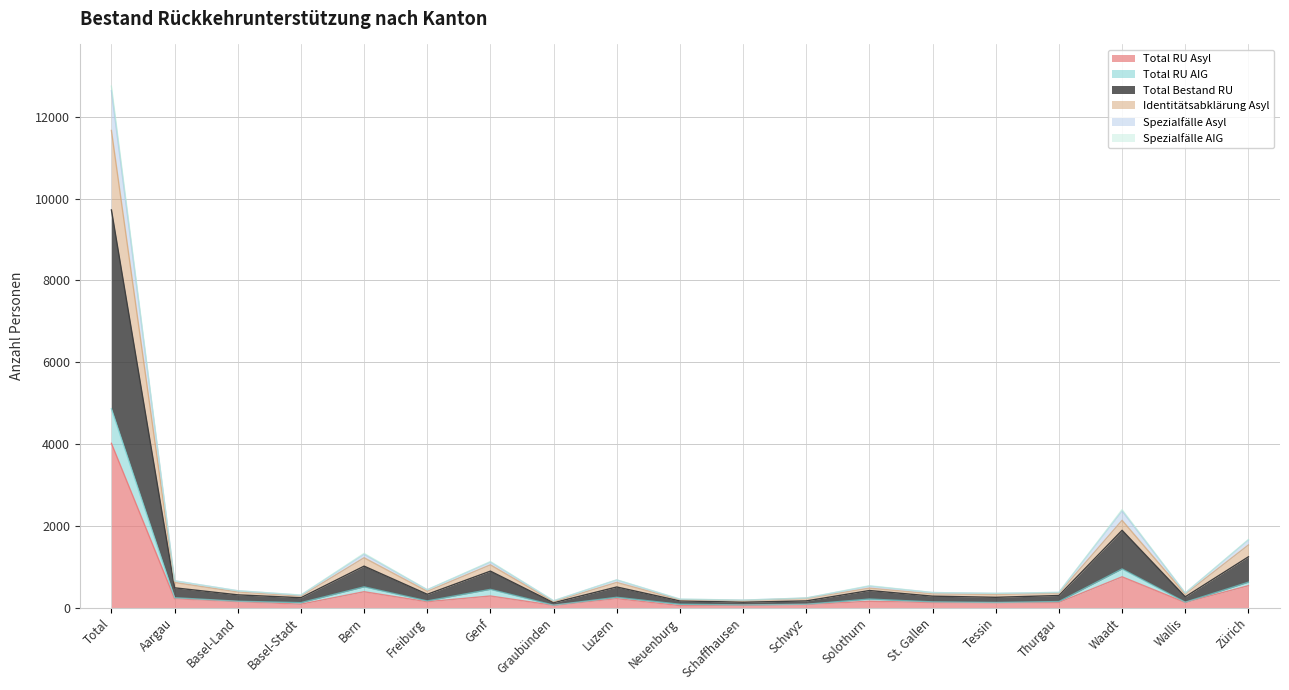

At how many categories does at least one series exceed 10431?

1